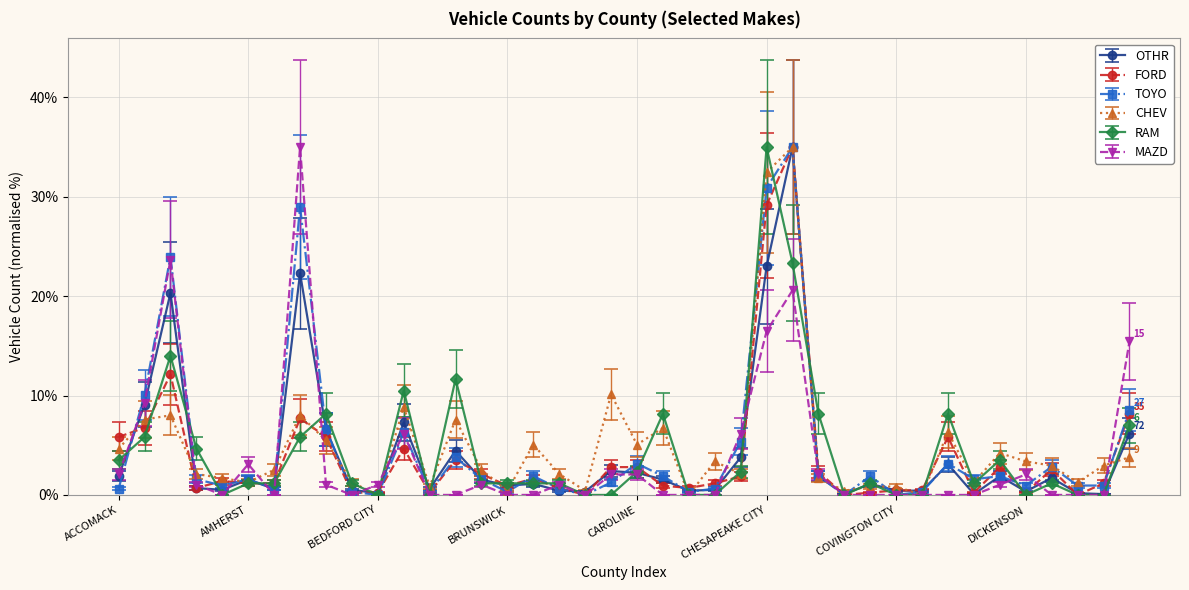

True or false: OTHR has more than 1 interior local peaks.

True